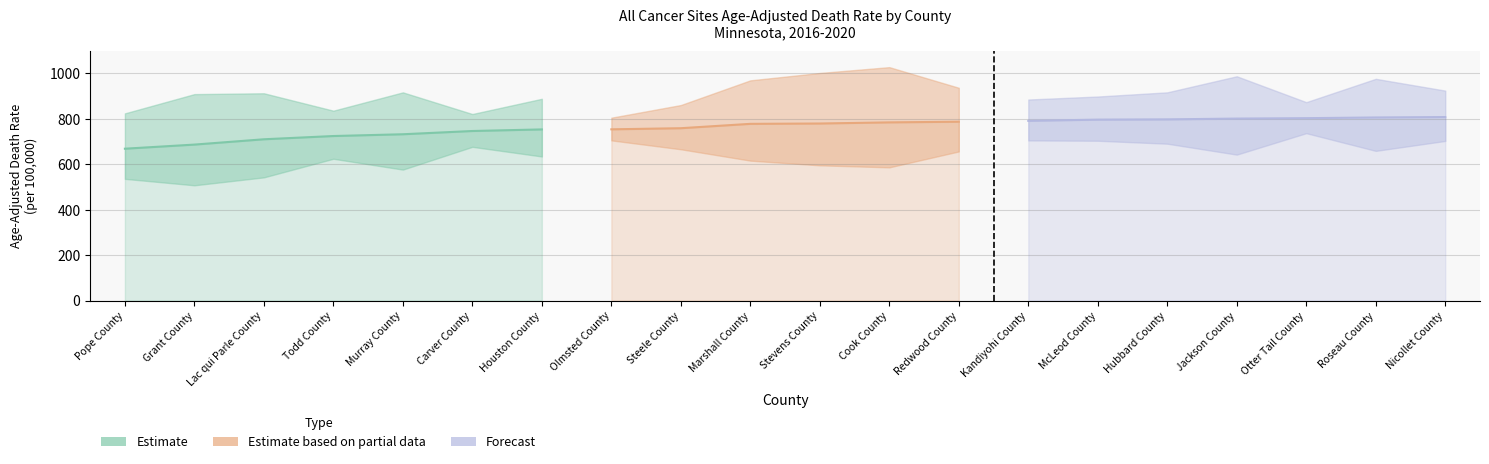

Reading left to right, what are all the values shown in this chart?

Age-Adjusted Rate: Pope County=668.3	Grant County=686.4	Lac qui Parle County=709.8	Todd County=724.1	Murray County=731.9	Carver County=746.2	Houston County=753.2	Olmsted County=753.6	Steele County=758.5	Marshall County=777.7	Stevens County=779.2	Cook County=784.2	Redwood County=787.1	Kandiyohi County=790.9	McLeod County=796.2	Hubbard County=797.4	Jackson County=800.9	Otter Tail County=802.7	Roseau County=805.8	Nicollet County=807.6
Upper CI: Pope County=823.9	Grant County=908.6	Lac qui Parle County=912.3	Todd County=835.7	Murray County=916.3	Carver County=821.0	Houston County=888.0	Olmsted County=804.8	Steele County=860.5	Marshall County=969.2	Stevens County=1001.6	Cook County=1027.3	Redwood County=936.5	Kandiyohi County=884.8	McLeod County=898.0	Hubbard County=916.4	Jackson County=987.1	Otter Tail County=873.2	Roseau County=975.9	Nicollet County=924.0
Lower CI: Pope County=535.6	Grant County=507.2	Lac qui Parle County=542.1	Todd County=624.0	Murray County=576.3	Carver County=676.5	Houston County=634.1	Olmsted County=704.9	Steele County=665.8	Marshall County=615.8	Stevens County=595.1	Cook County=586.2	Redwood County=656.2	Kandiyohi County=704.7	McLeod County=703.3	Hubbard County=690.3	Jackson County=642.2	Otter Tail County=736.6	Roseau County=658.7	Nicollet County=702.4